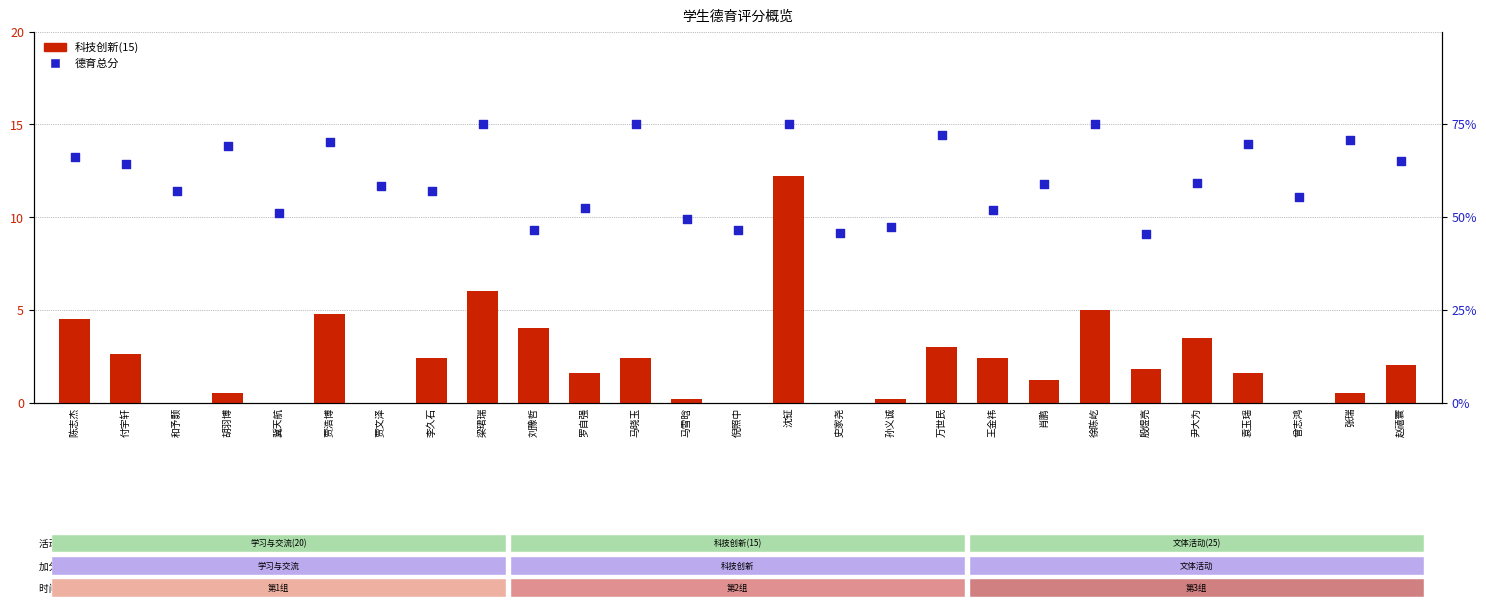

What is the total value across all series at 贾文泽?

77.7